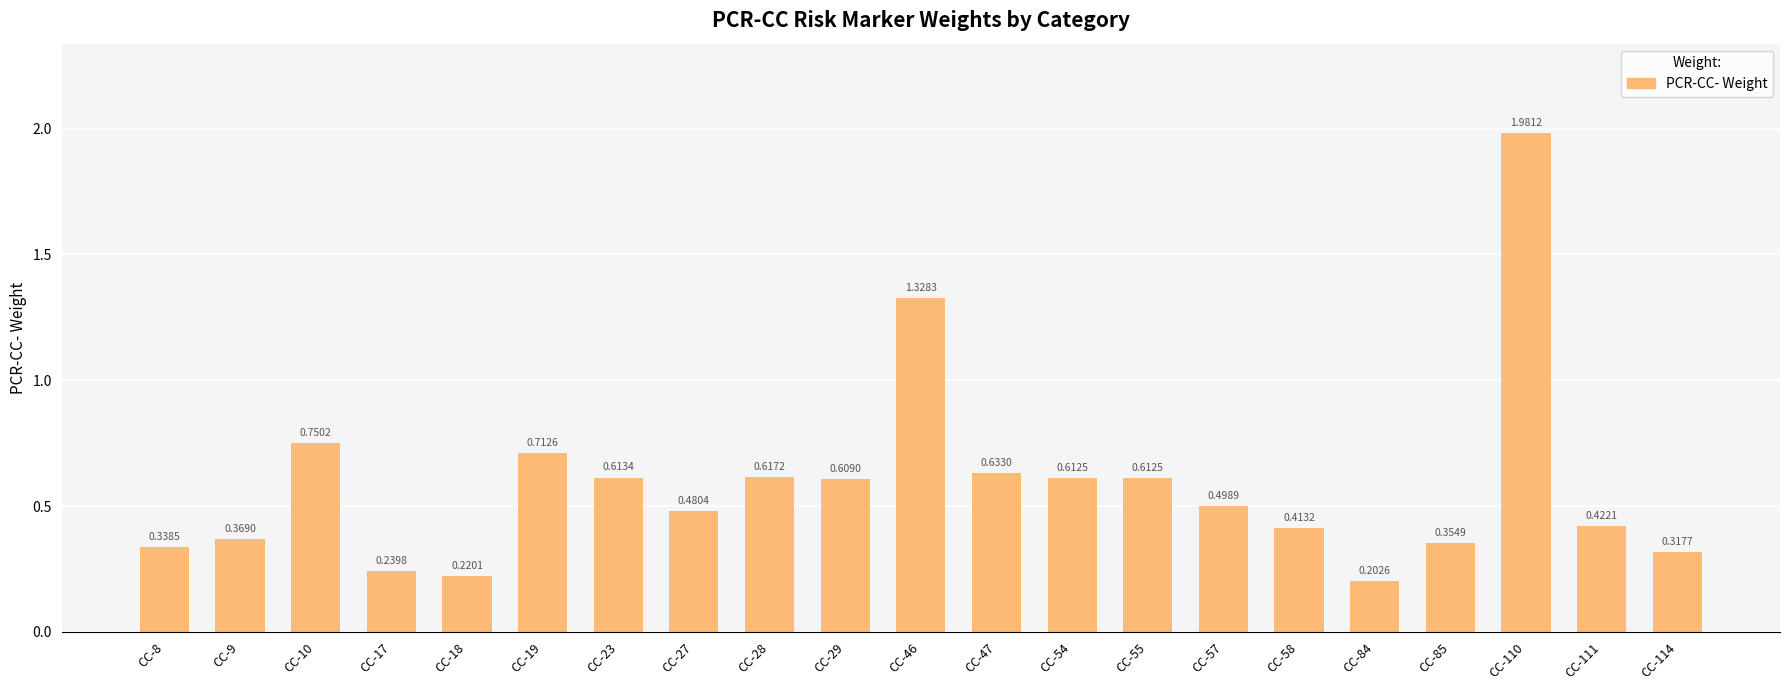

What is the sum of all values?

12.3